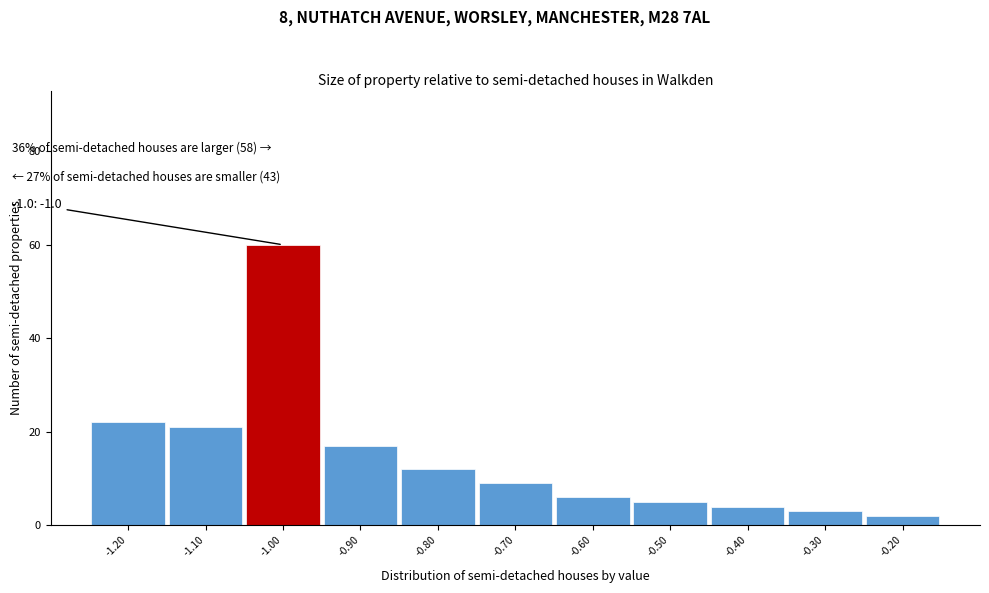

Which range on the x-axis has the tallest bar?

-1.05 to -0.95